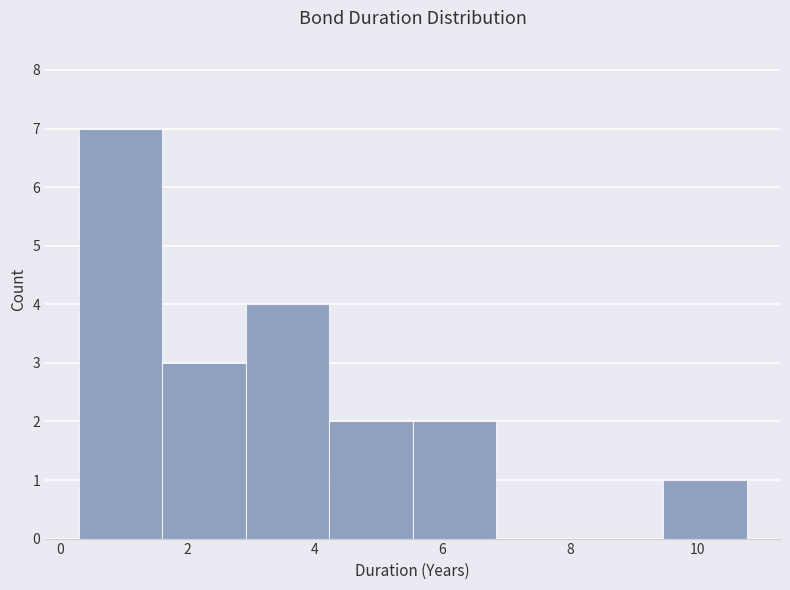

Reading left to right, transcribe this chart: for each bar, give the range it covers on the x-axis and its height. Neither the bar edges nor the heights are printed on the chart, so give them approximately, as read against the axes.

0.2 to 1.6: 7
1.6 to 3.0: 3
3.0 to 4.2: 4
4.2 to 5.6: 2
5.6 to 6.8: 2
6.8 to 8.2: 0
8.2 to 9.4: 0
9.4 to 10.8: 1